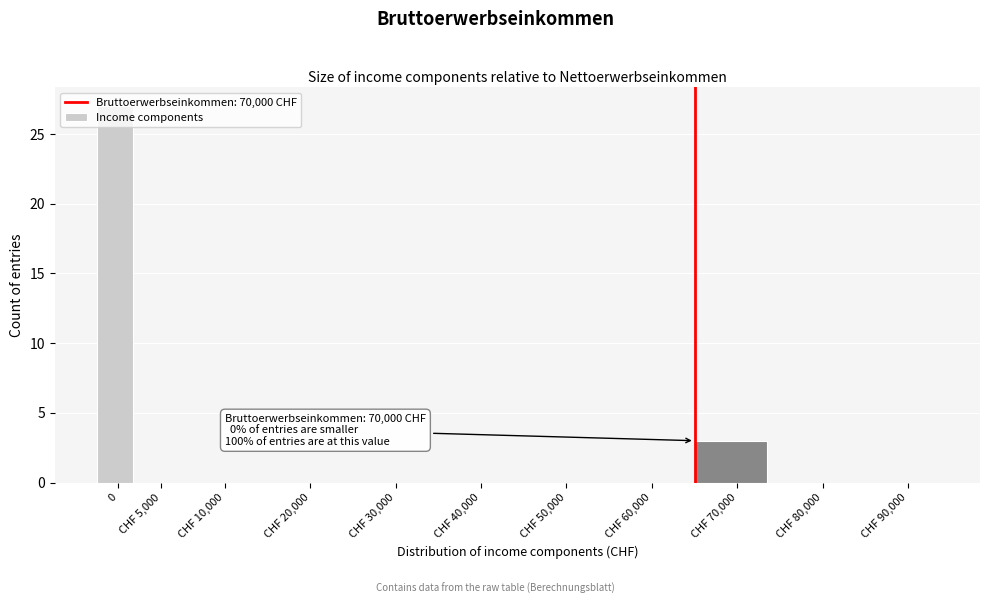

What is the maximum value shown in the chart?

27